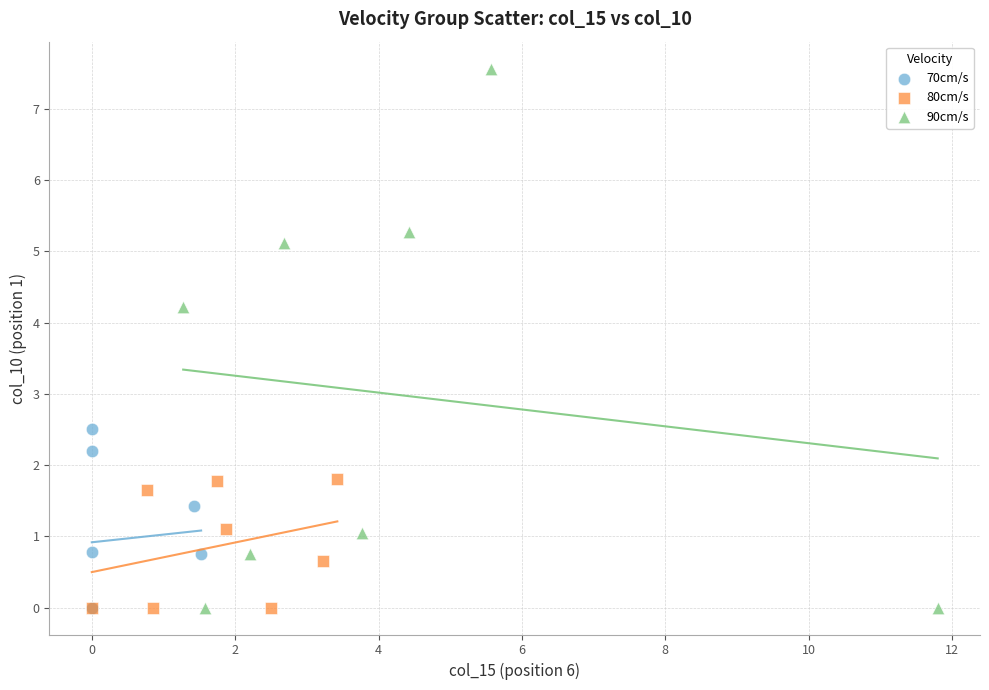

What are all the series names shown in the legend?

70cm/s, 80cm/s, 90cm/s